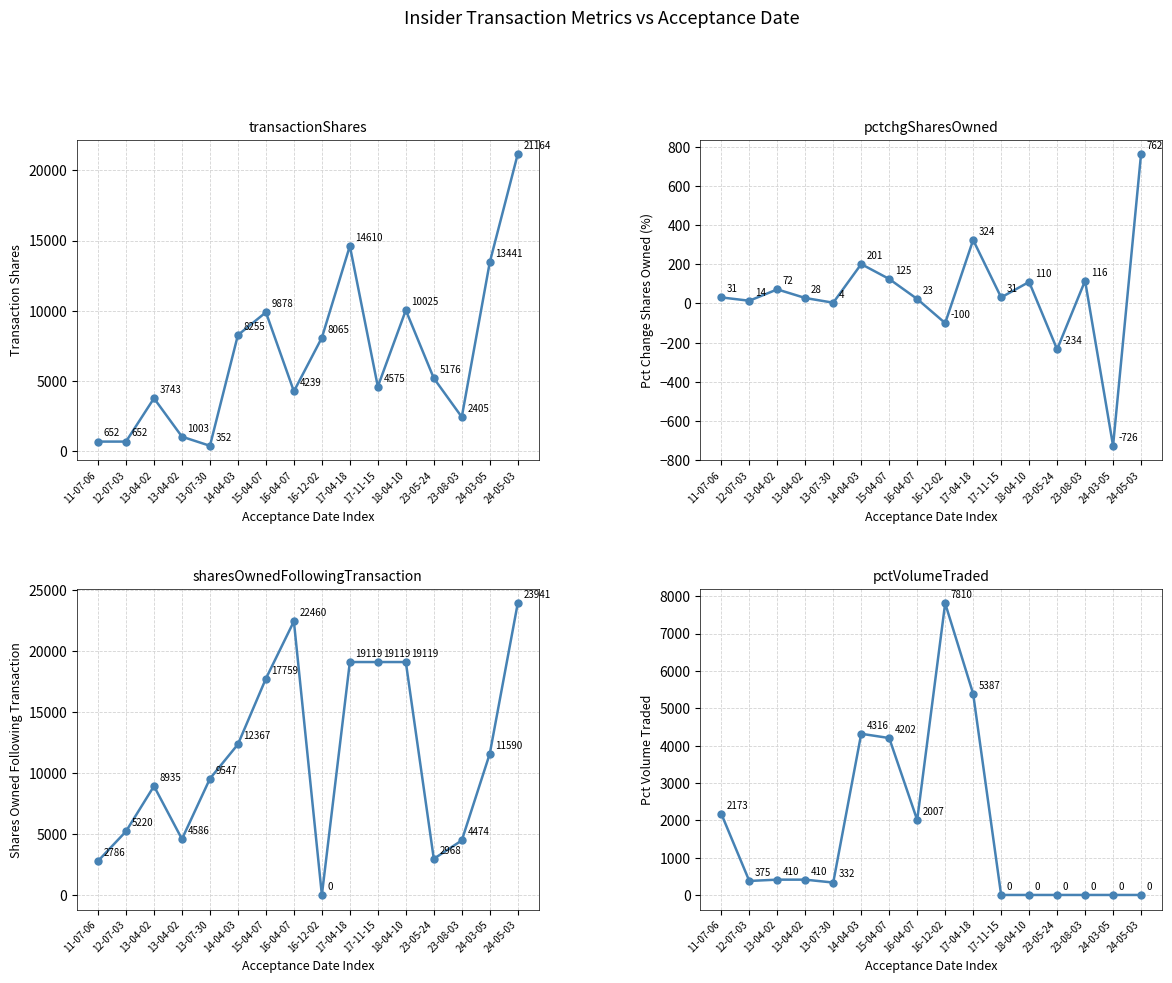

True or false: sharesOwnedFollowingTransaction has more than 2 interior local peaks.

False